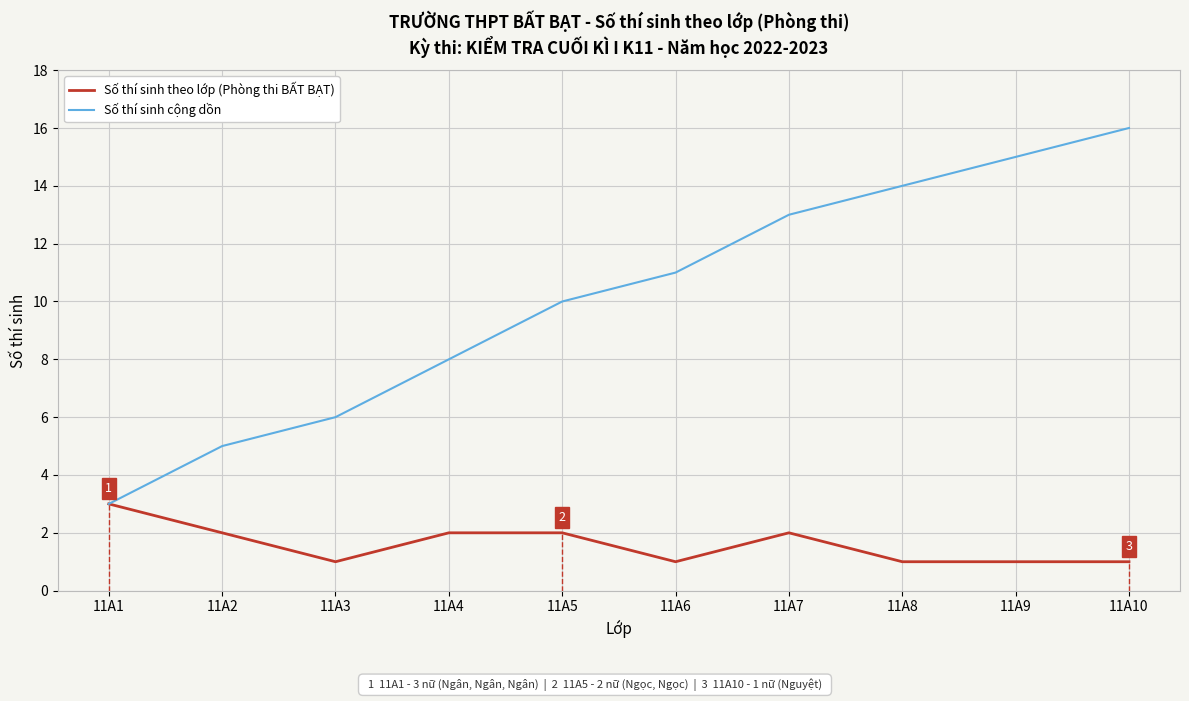

How many lines are shown in the chart?

2